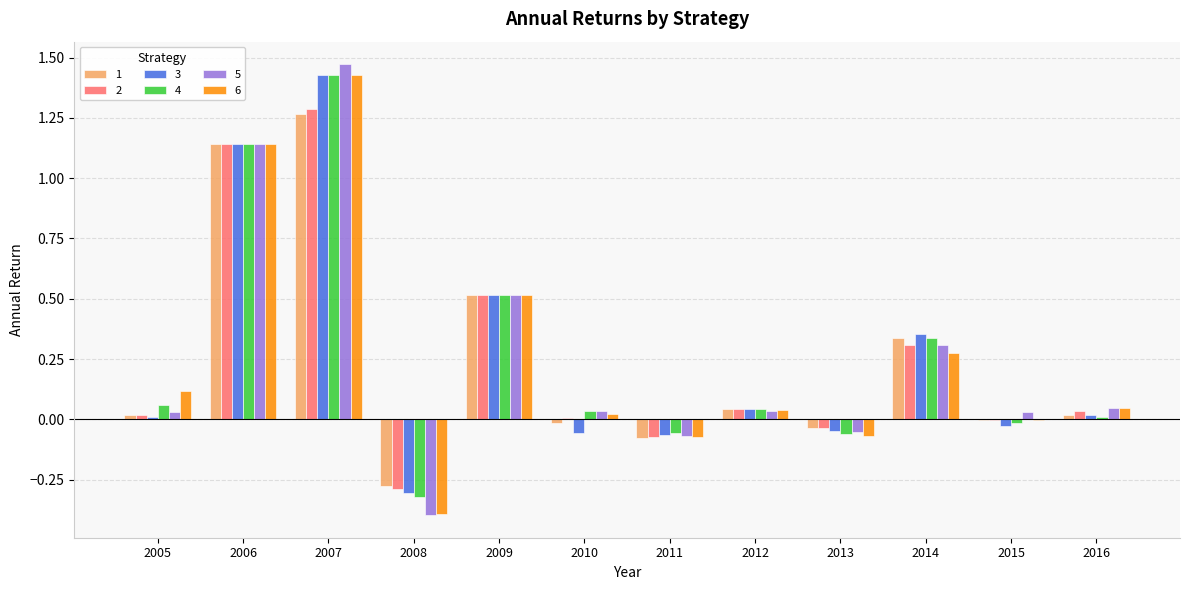

At which category is the sum across all series the highest?

2007